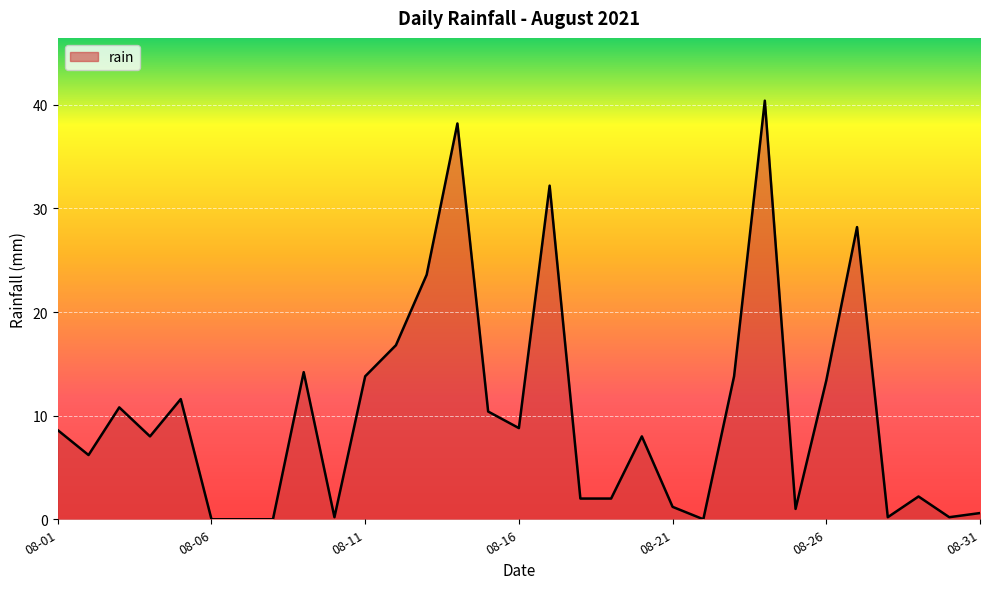

What is the maximum value shown in the chart?

40.4